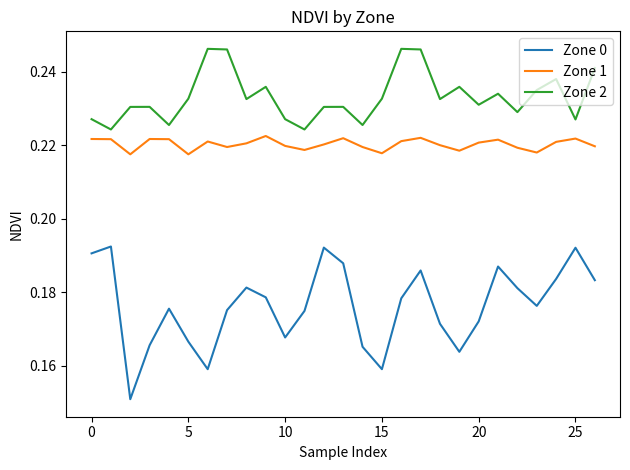

True or false: Zone 1 and Zone 2 intersect in this chart.

False